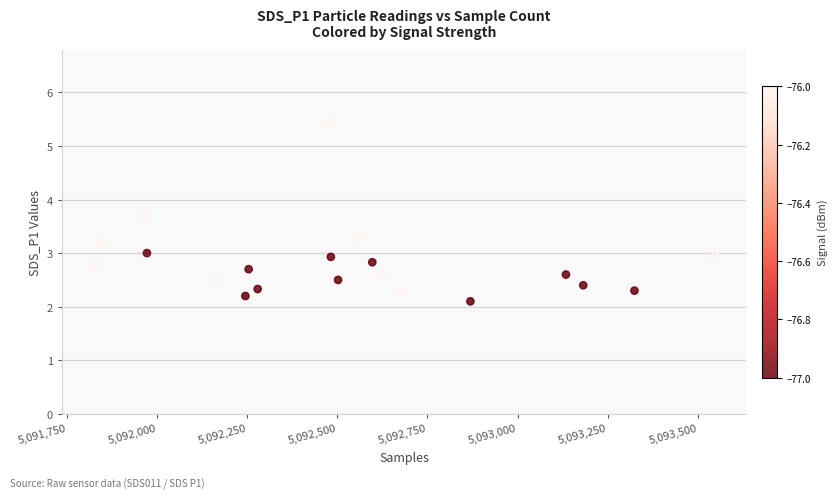

What is the range of X values (max minus min)?

1724.0